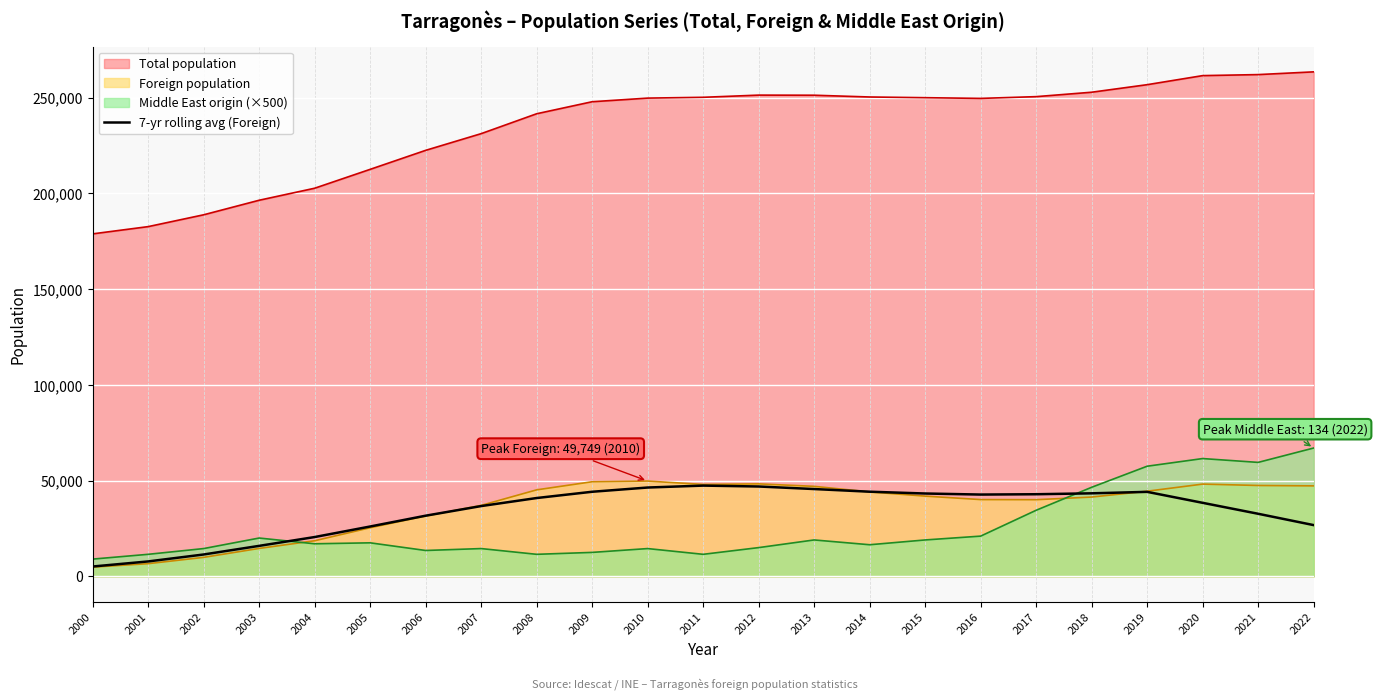

Reading left to right, transcribe all the data shown in this chart.

2000=5130.3	2001=7784.9	2002=11410.3	2003=15912.4	2004=20518.0	2005=26023.7	2006=31664.9	2007=36689.3	2008=40891.6	2009=44164.3	2010=46375.7	2011=47380.4	2012=46913.4	2013=45582.9	2014=44193.4	2015=43251.0	2016=42703.1	2017=42869.9	2018=43350.0	2019=44113.6	2020=38387.7	2021=32670.1	2022=26755.7